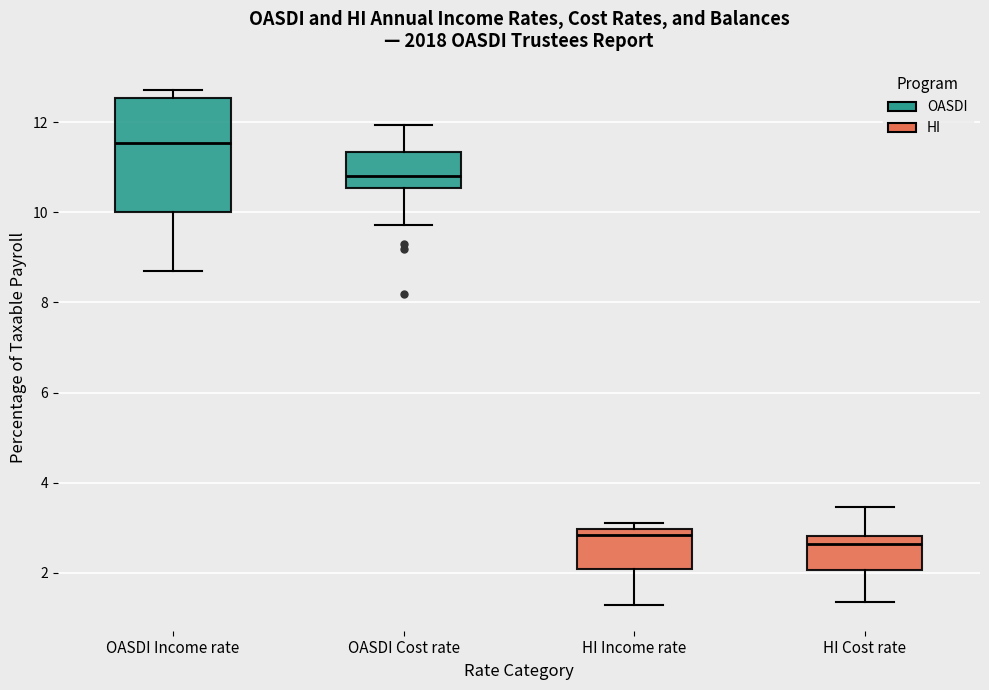

Reading left to right, read every box against the y-axis: the position of its median line, the range the box covers, and the ends of its whiskers. The values are not printed on the chart, so give them approximately, as read against the axis.

OASDI Income rate: median 11.6, box 10.0 to 12.6, whiskers 8.8 to 12.8
OASDI Cost rate: median 10.8, box 10.6 to 11.4, whiskers 9.8 to 12.0
HI Income rate: median 2.8, box 2.0 to 3.0, whiskers 1.2 to 3.2
HI Cost rate: median 2.6, box 2.0 to 2.8, whiskers 1.4 to 3.4